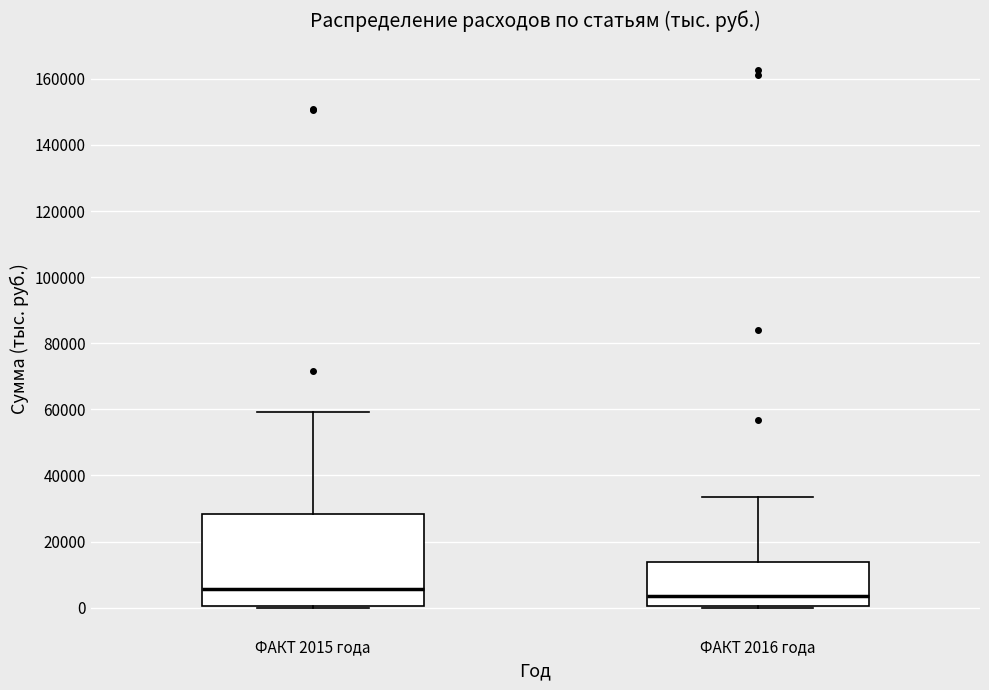

Which box is the tallest, from its lower edge to its upper edge?

ФАКТ 2015 года